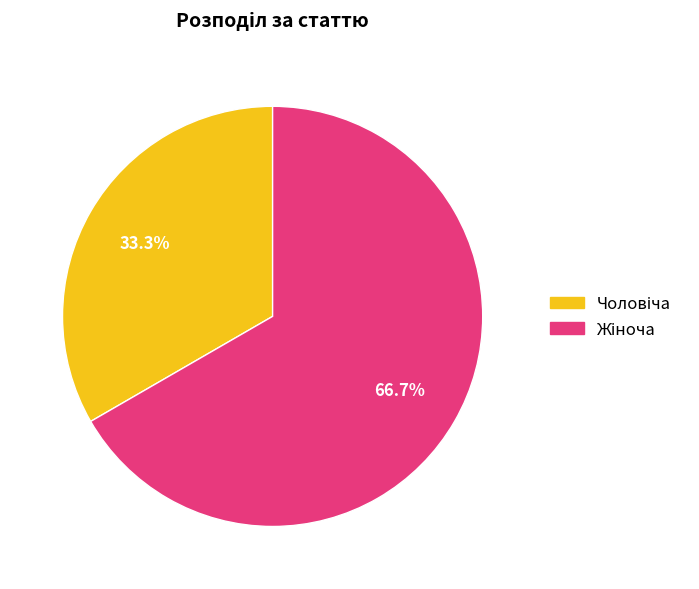

Is there any slice that represents more than half of the pie?

Yes